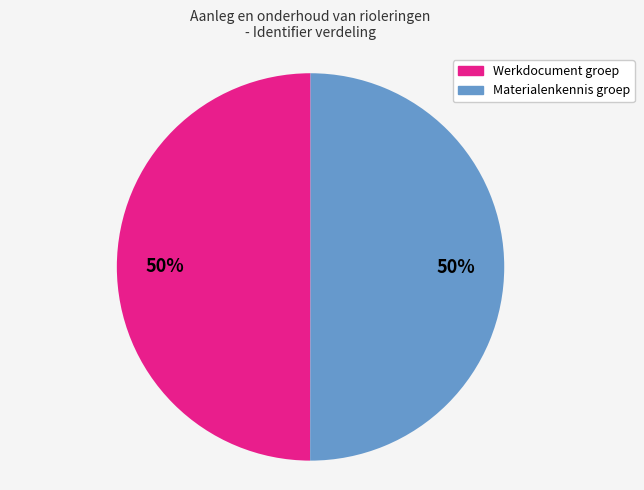

To the nearest percent, what is the average slice percentage?

50%